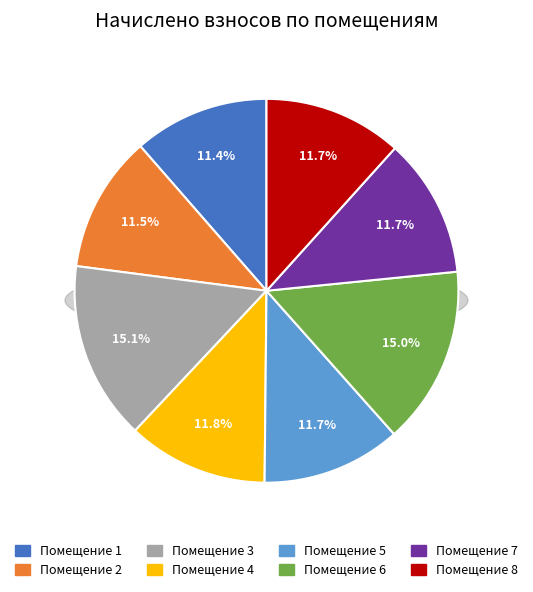

To the nearest percent, what is the average slice percentage?

12%